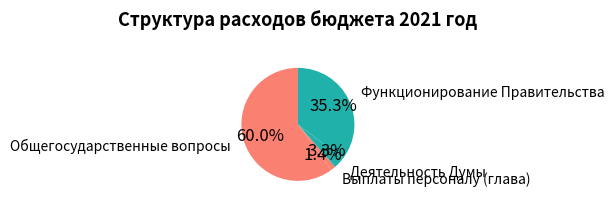

Combined, do Функционирование Правительства and Общегосударственные вопросы account for over 50%?

Yes